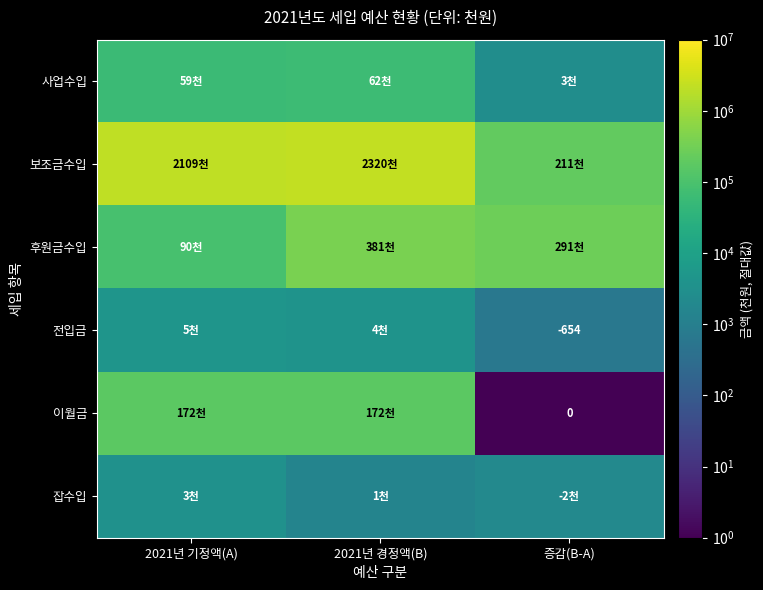

At how many categories does at least one series exceed 417551?

2